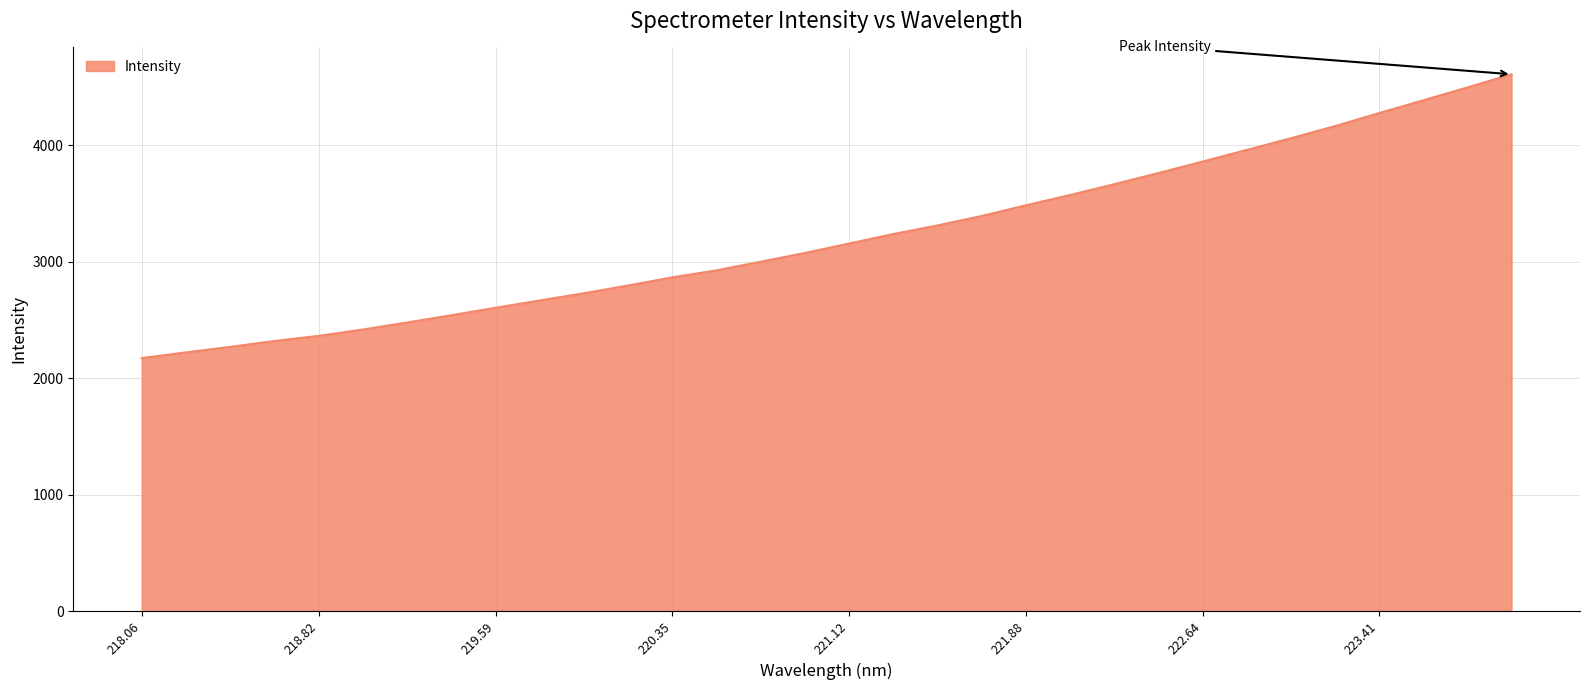

What is the smallest value displayed?

2172.8